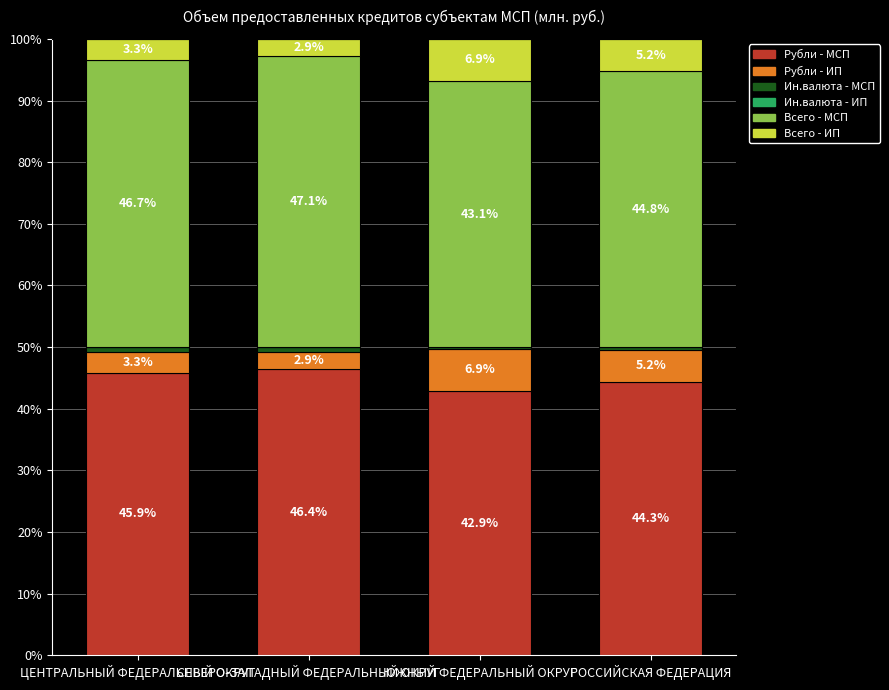

Are the bars grouped side by side (vs. stacked)?

No